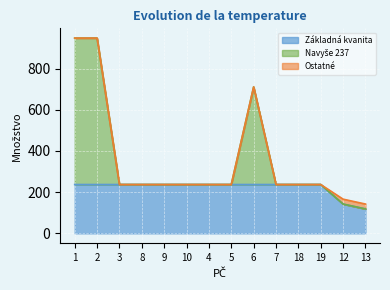

What is the lowest value of the Základná kvanita series?

118.5